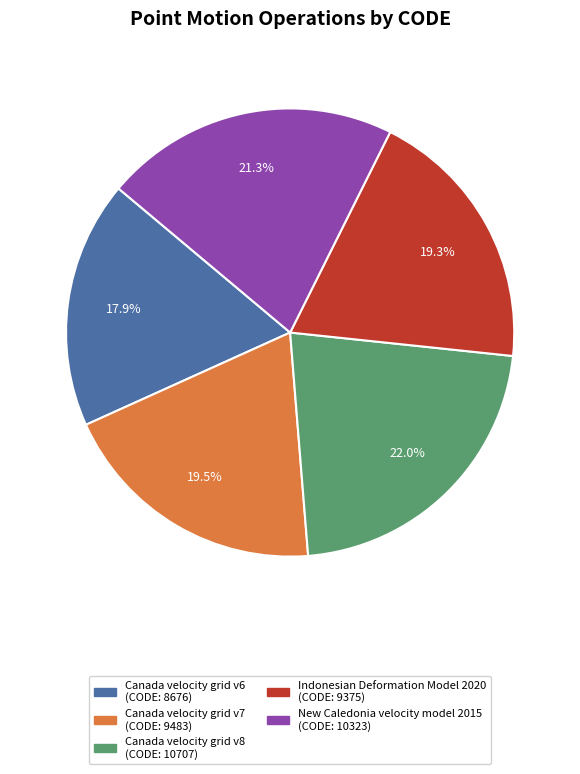

Is there any slice that represents more than half of the pie?

No